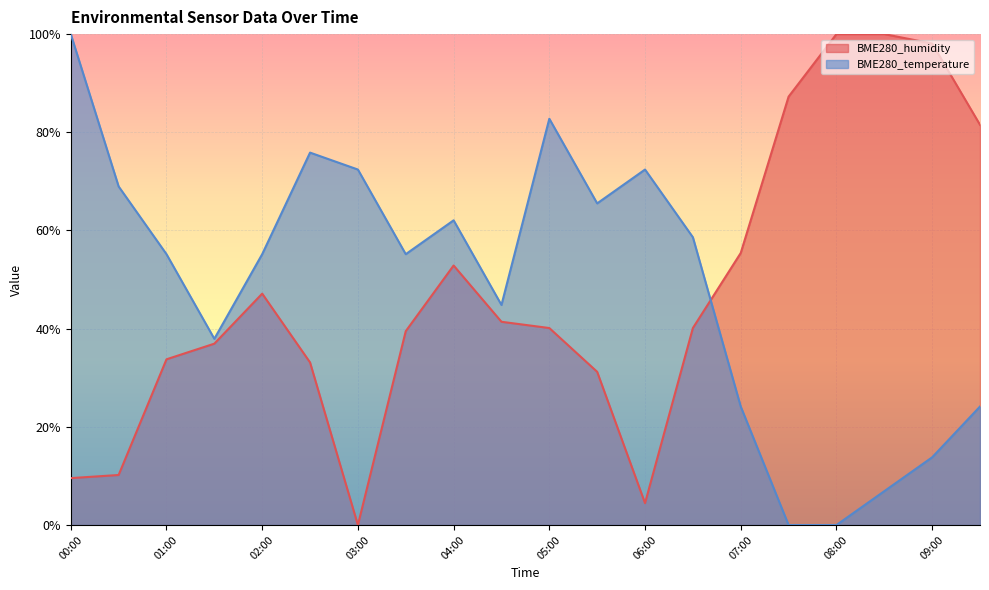

Rank the series by their maximum value, from highest to lowest.

BME280_humidity line, BME280_temperature line